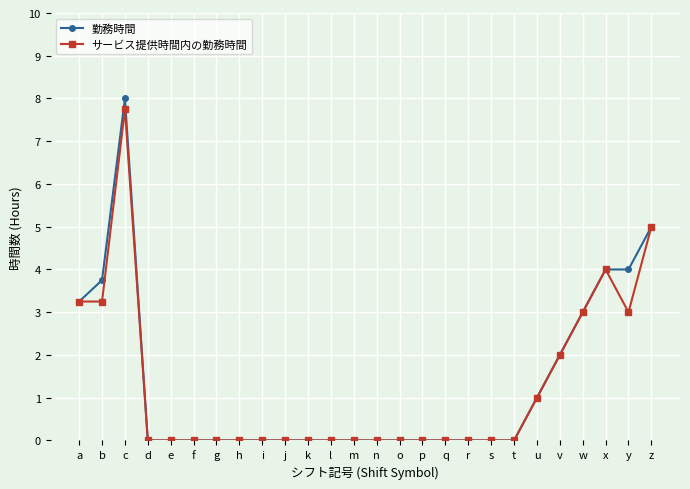

At c, list the series in order from smallest to largest.

サービス提供時間内の勤務時間, 勤務時間